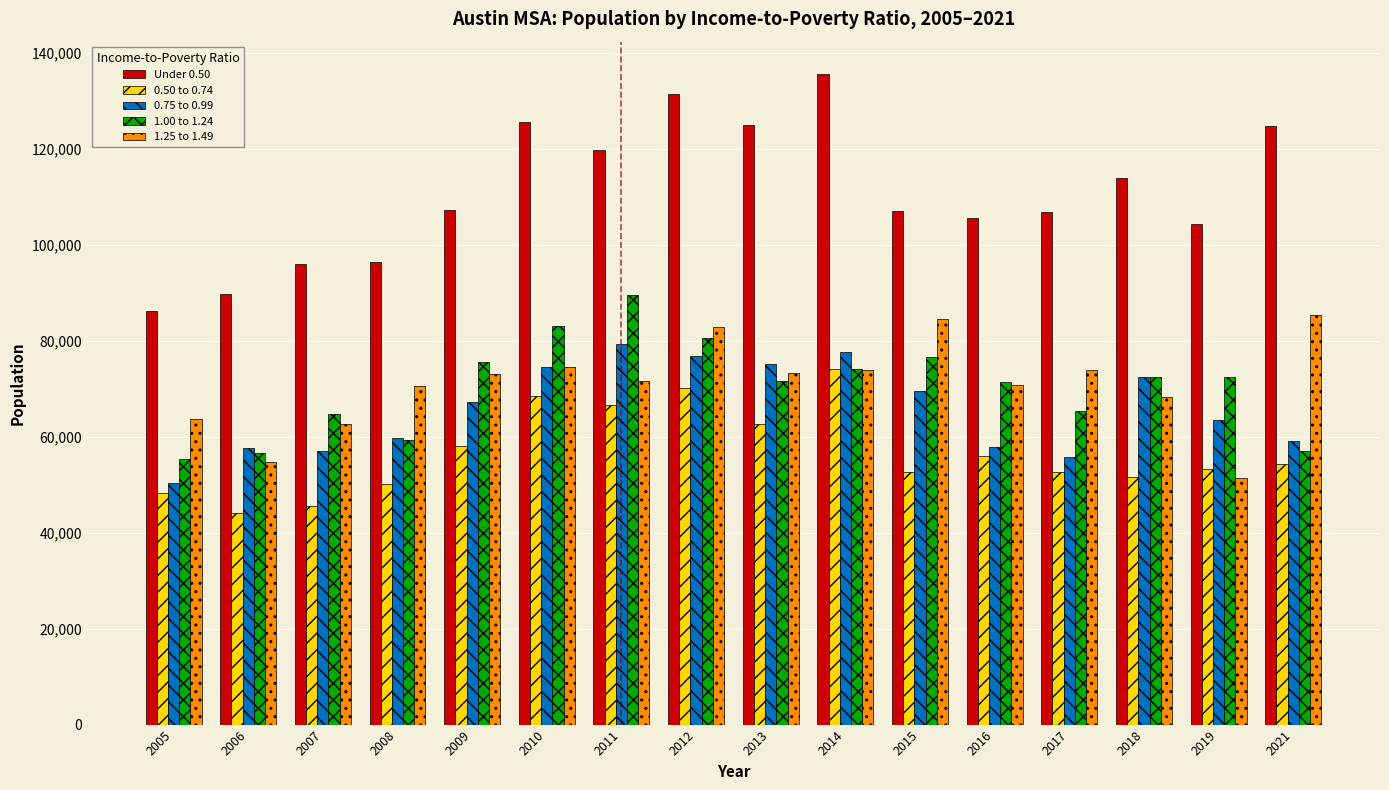

What is the difference between the 0.75 to 0.99 values at 2021 and 2006?

1558